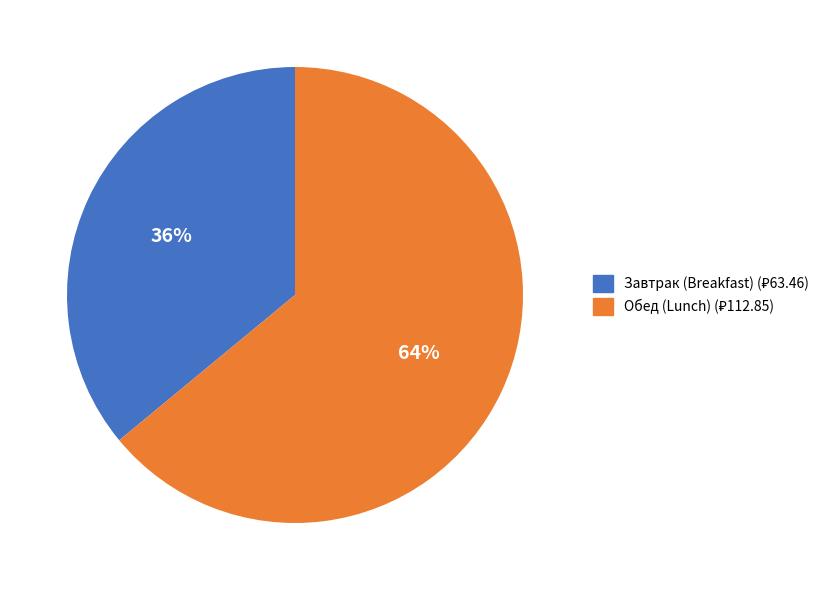

Is there any slice that represents more than half of the pie?

Yes